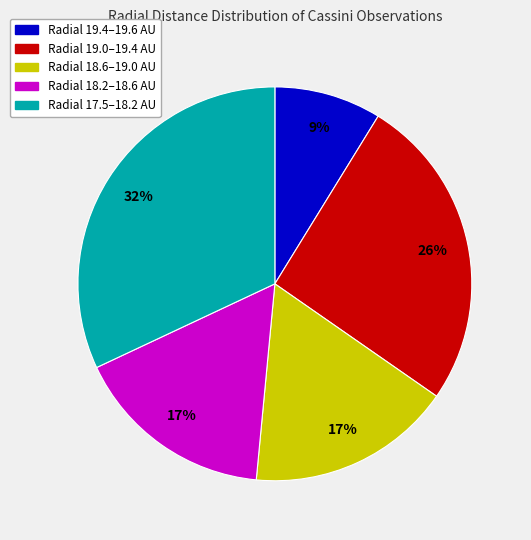

To the nearest percent, what is the difference between the largest and smallest slice percentages?

23%